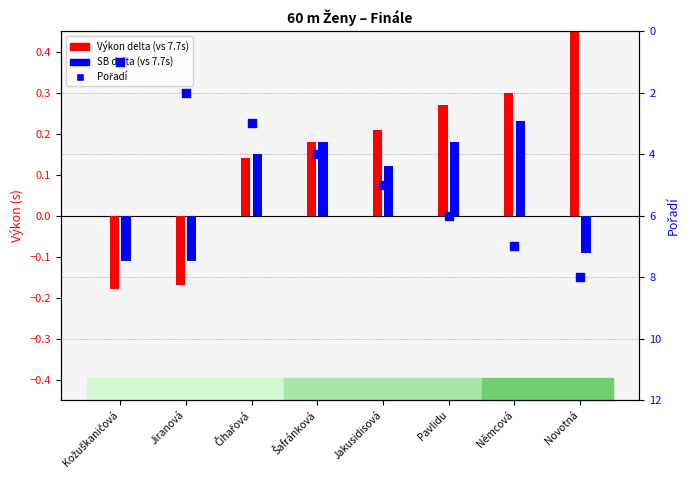

Which series contains the lowest Y value?

Výkon delta